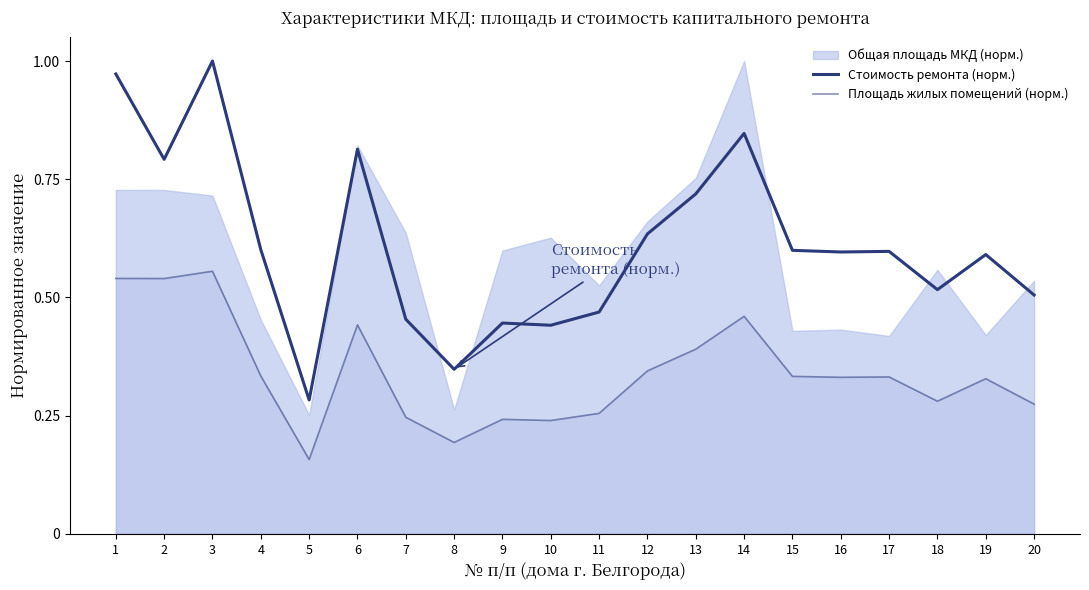

What is the difference between the Стоимость ремонта (норм.) values at 13 and 11?

0.2